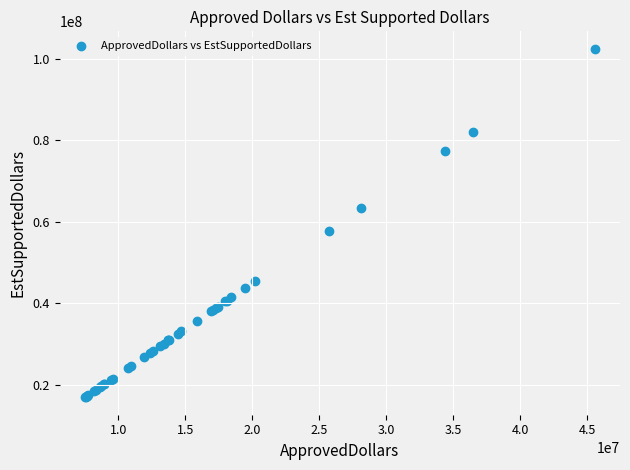

What Y value in the scatter plot is closest to 59704875?

57809250